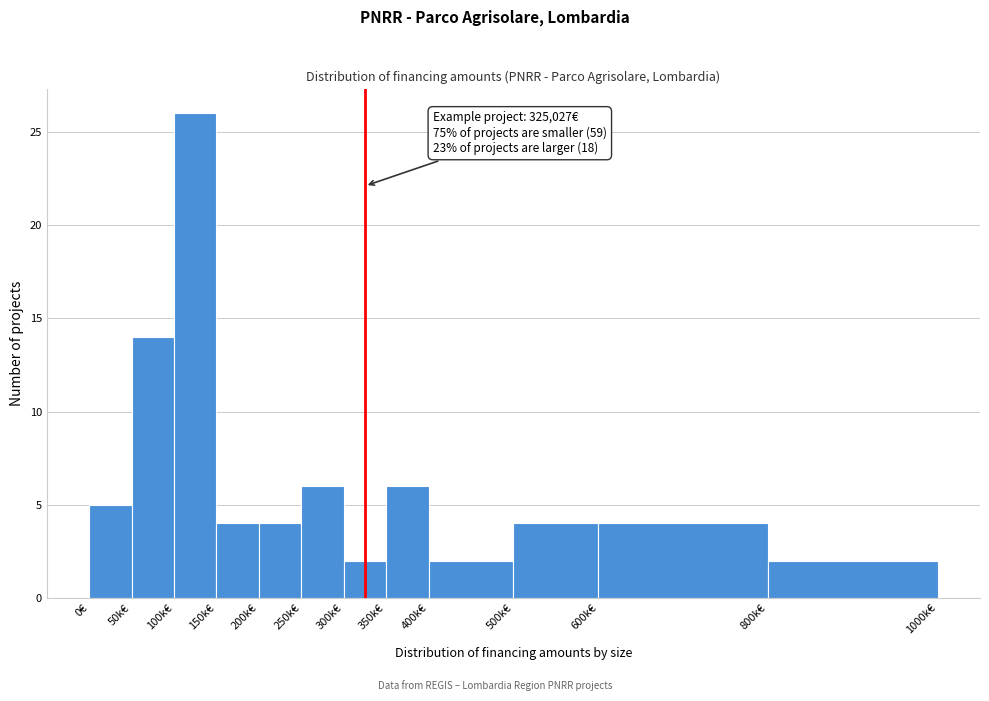

Reading left to right, transcribe all the data shown in this chart.

5	14	26	4	4	6	2	6	2	4	4	2